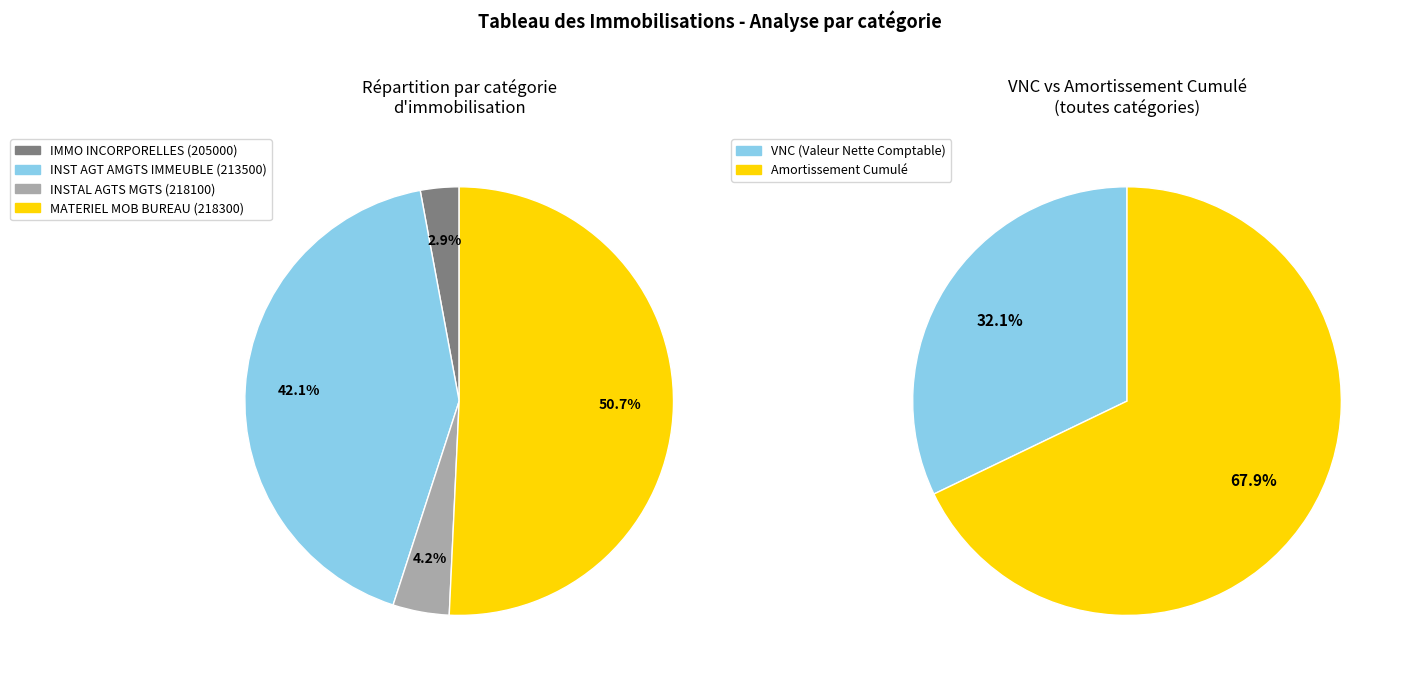

To the nearest percent, what portion does 1 represent?

42%